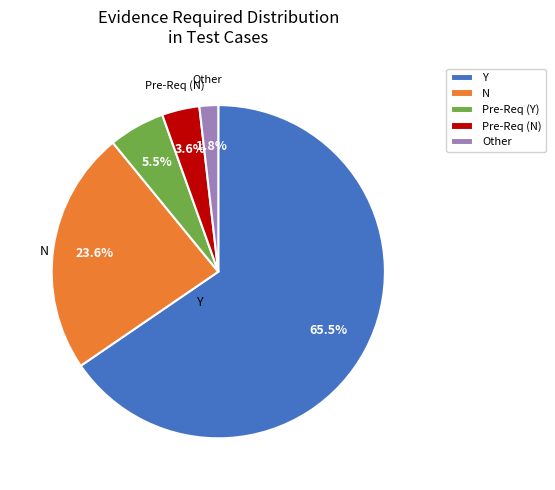

Combined, do Other and Pre-Req (Y) account for over 50%?

No